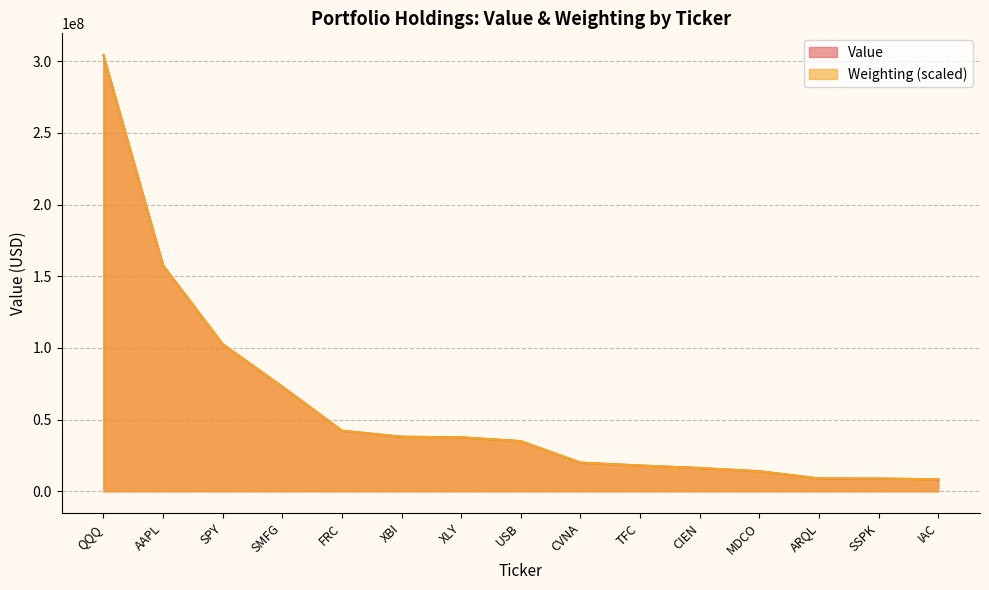

Is the value of Value at SPY greater than the value of Weighting at XBI?

Yes